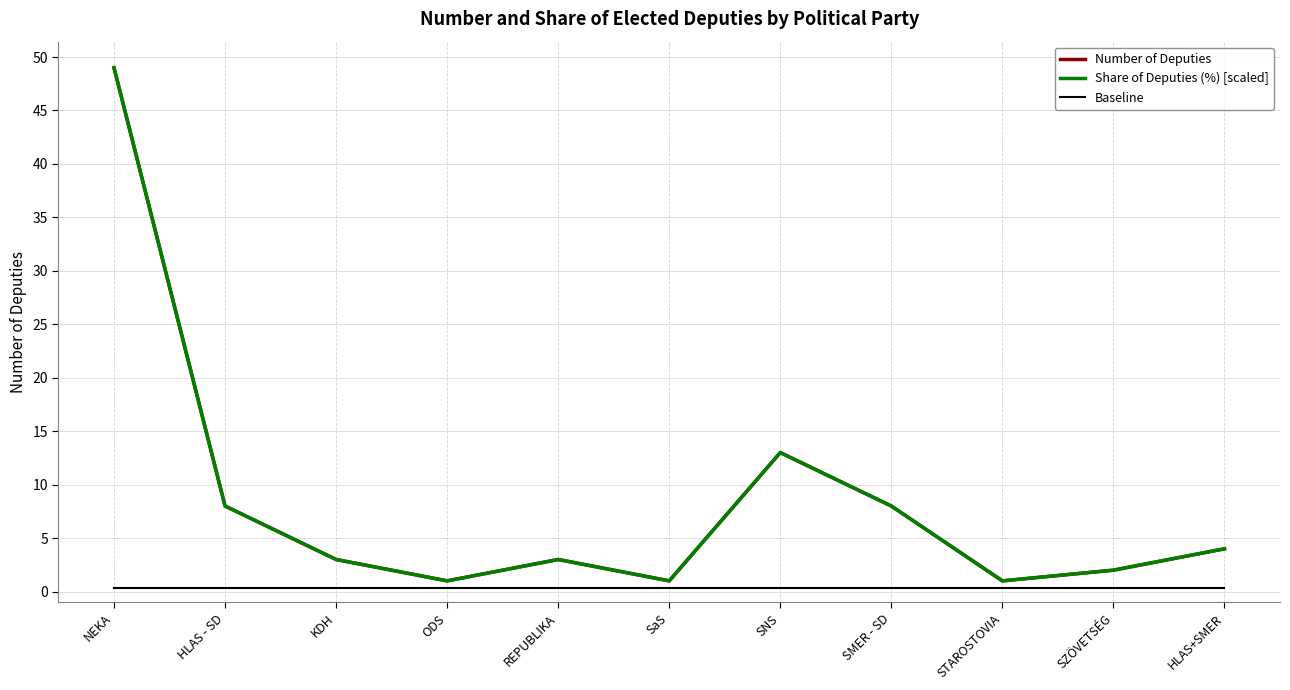

In Share of Deputies (%) [scaled], how many points are higher than both neighbors (excluding endpoints)?

2